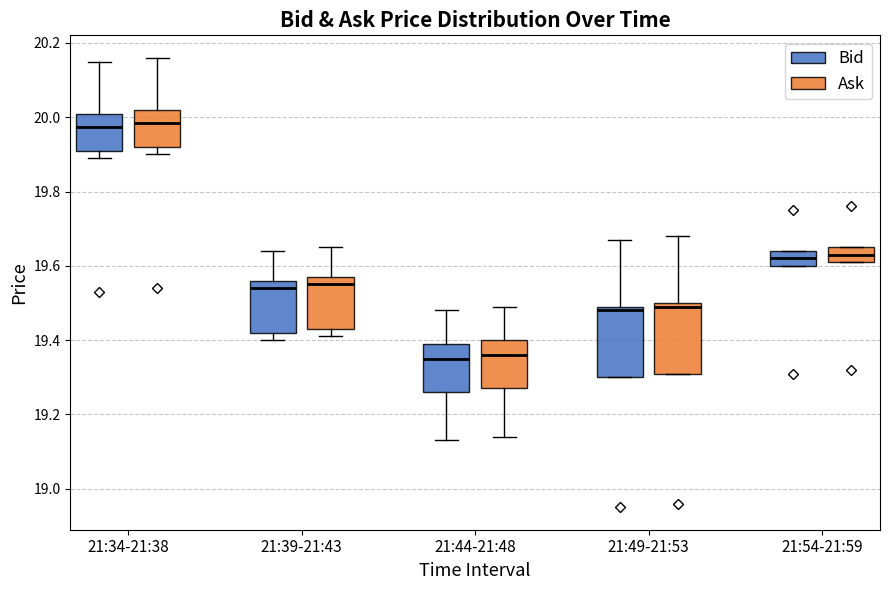

Reading left to right, transcribe this box plot: for each box, give where its median line is, the range the box spans, and where its two whiskers end, as read against the y-axis. The values are not printed on the chart, so give them approximately, as read against the axis.

21:34-21:38 (Bid): median 19.98, box 19.92 to 20.02, whiskers 19.90 to 20.16
21:34-21:38 (Ask): median 19.98, box 19.92 to 20.02, whiskers 19.90 to 20.16
21:39-21:43 (Bid): median 19.54, box 19.42 to 19.56, whiskers 19.40 to 19.64
21:39-21:43 (Ask): median 19.56, box 19.44 to 19.58, whiskers 19.42 to 19.66
21:44-21:48 (Bid): median 19.36, box 19.26 to 19.40, whiskers 19.14 to 19.48
21:44-21:48 (Ask): median 19.36, box 19.28 to 19.40, whiskers 19.14 to 19.50
21:49-21:53 (Bid): median 19.48, box 19.30 to 19.50, whiskers 19.30 to 19.68
21:49-21:53 (Ask): median 19.50 (just below the box's upper edge), box 19.32 to 19.50, whiskers 19.32 to 19.68
21:54-21:59 (Bid): median 19.62, box 19.60 to 19.64, whiskers 19.60 to 19.64
21:54-21:59 (Ask): median 19.64, box 19.62 to 19.66, whiskers 19.62 to 19.66